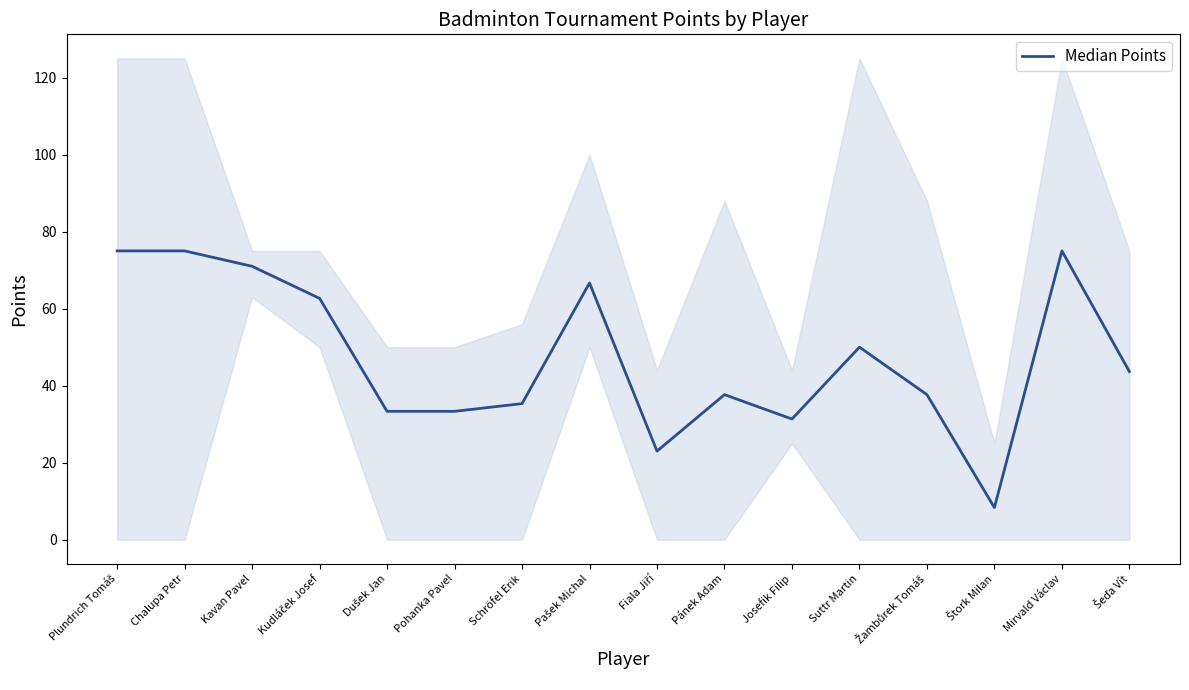

True or false: the data shows 50.0 at Suttr Martin.

True